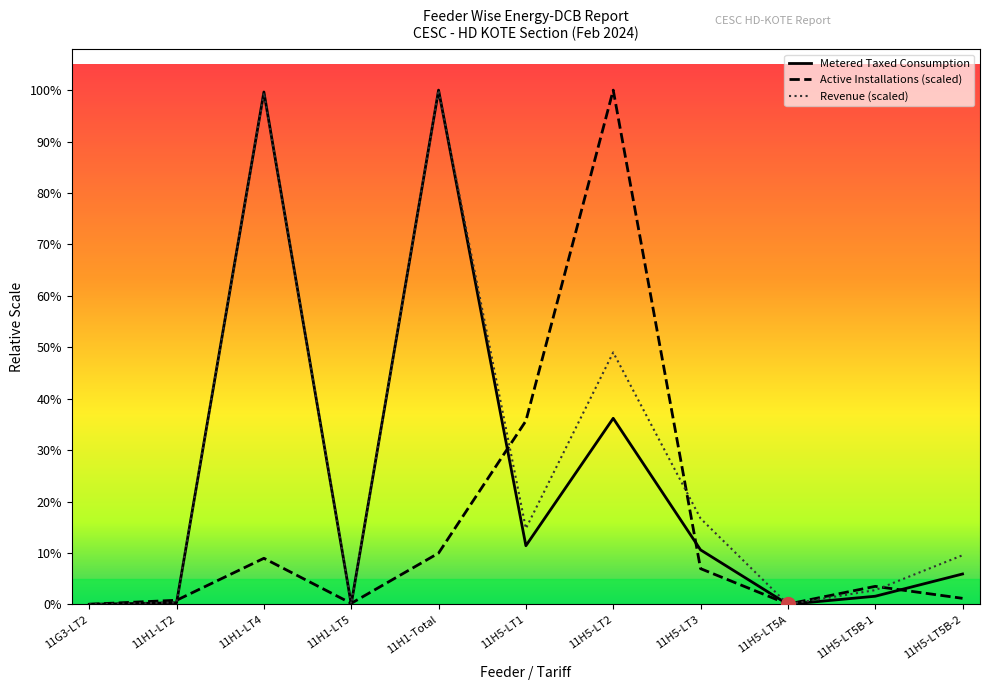

True or false: Active Installations and Metered Taxed Consumption intersect in this chart.

True